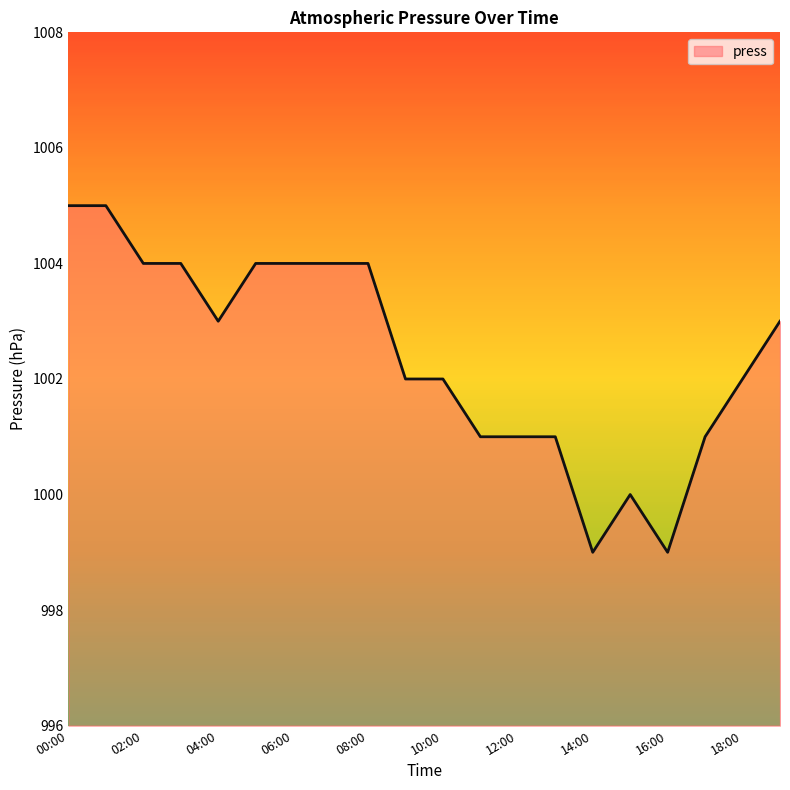

What is the maximum value shown in the chart?

1005